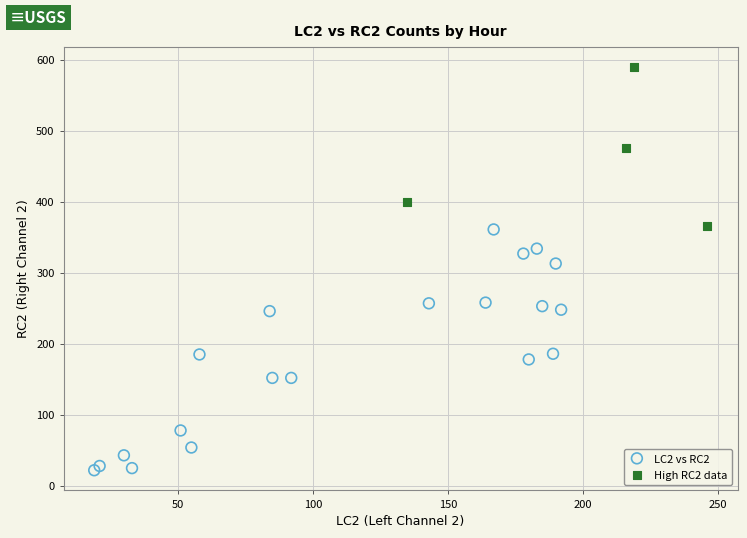

Which series reaches the maximum Y coordinate?

High RC2 data